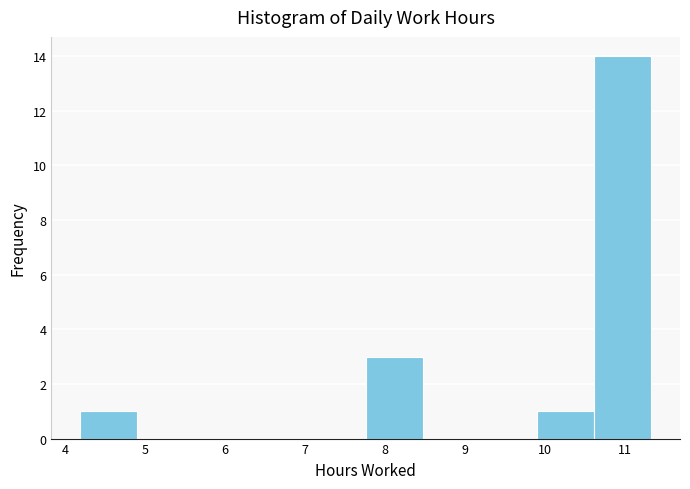

What is the height of the bar covering 4.2 to 4.9 on the x-axis? Neither the bar edges nor the heights are printed on the chart, so give them approximately, as read against the axes.

1